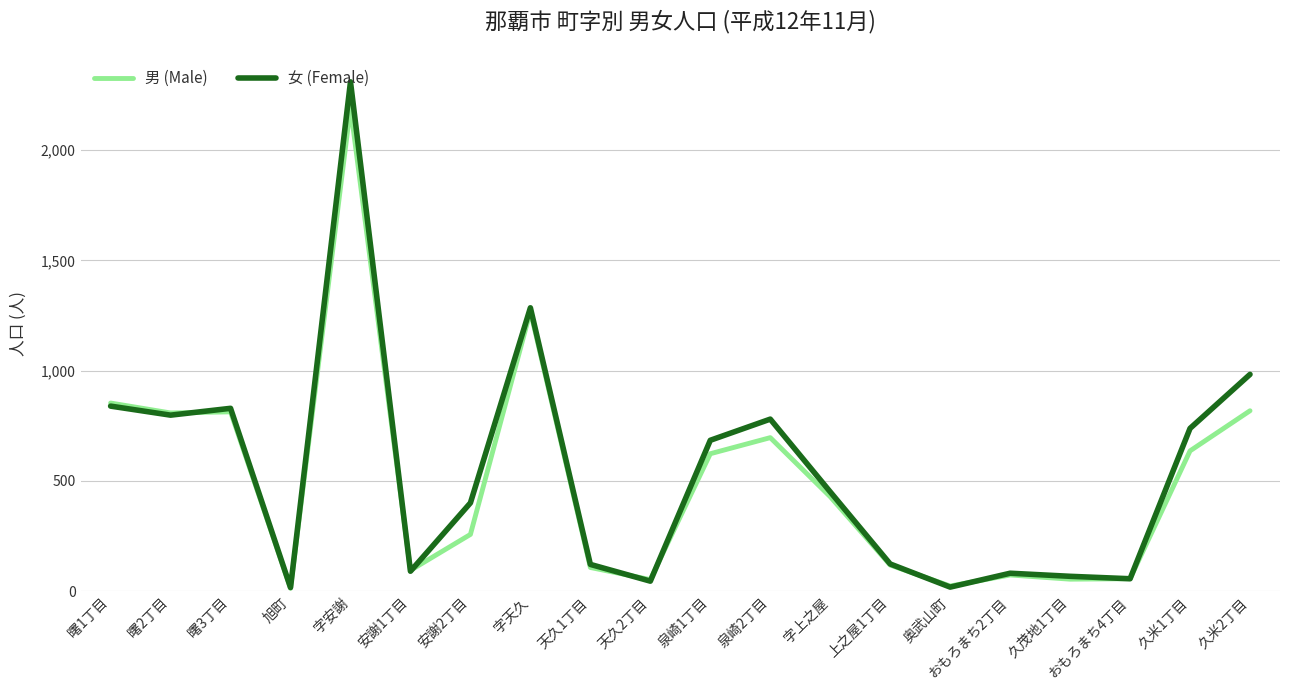

The value of 女 (Female) at 久米1丁目 is 738. True or false?

True